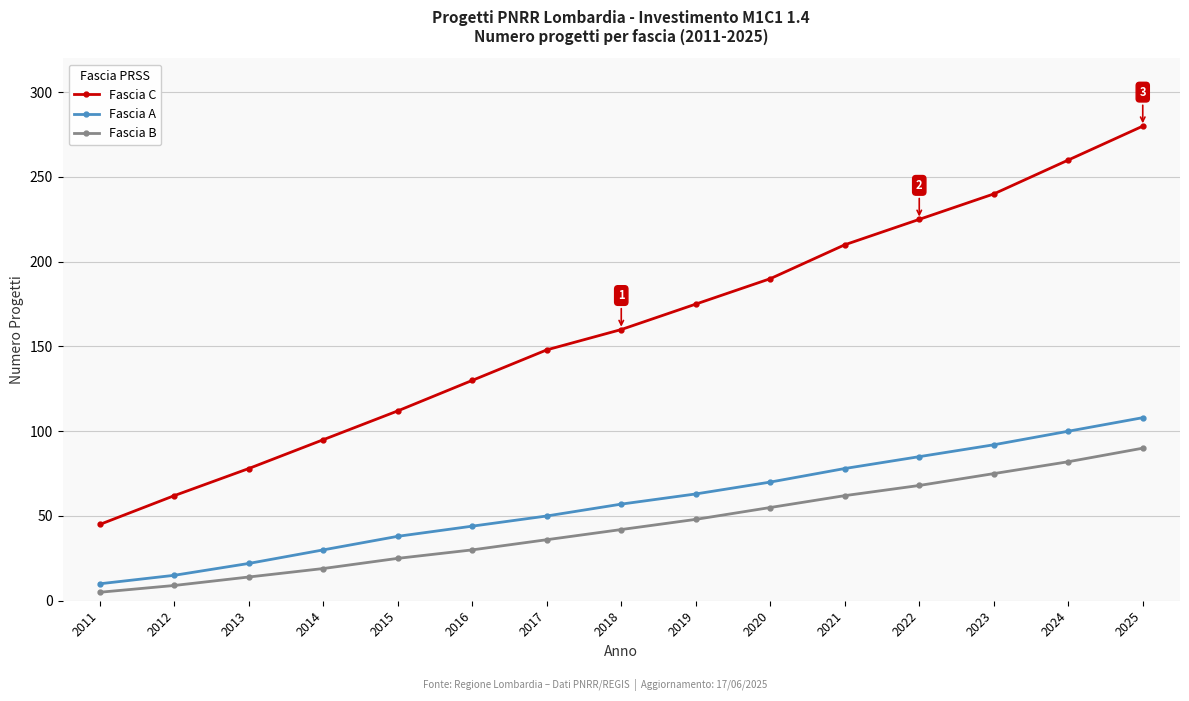

At 2018, list the series in order from largest to smallest.

Fascia C, Fascia A, Fascia B